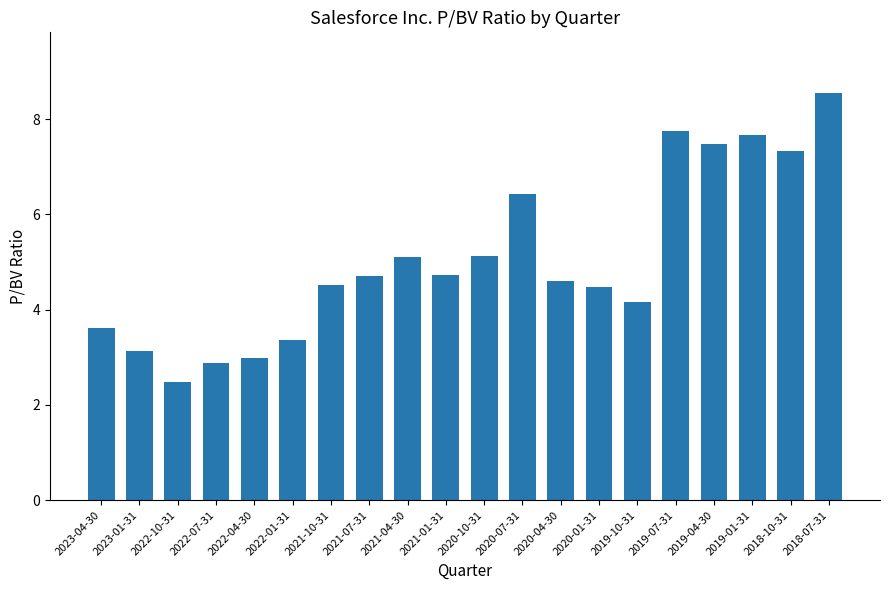

What is the label of the 11th bar from the left?

2020-10-31